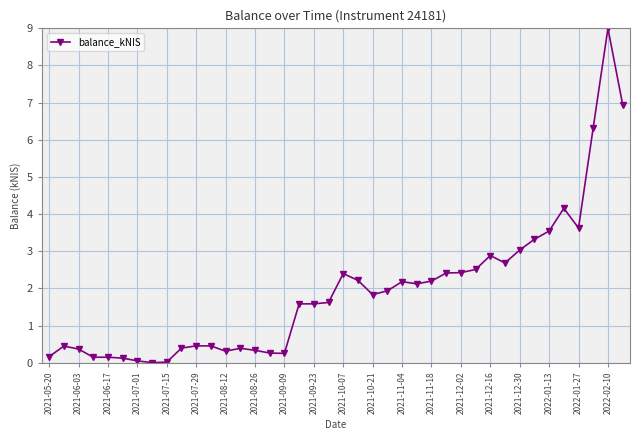

What is the difference between the maximum and second lowest values?

9.0